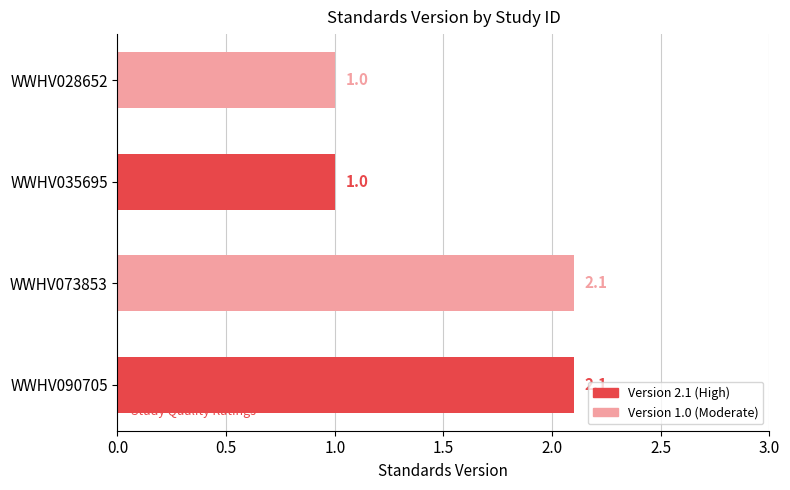

Does the chart contain any negative values?

No